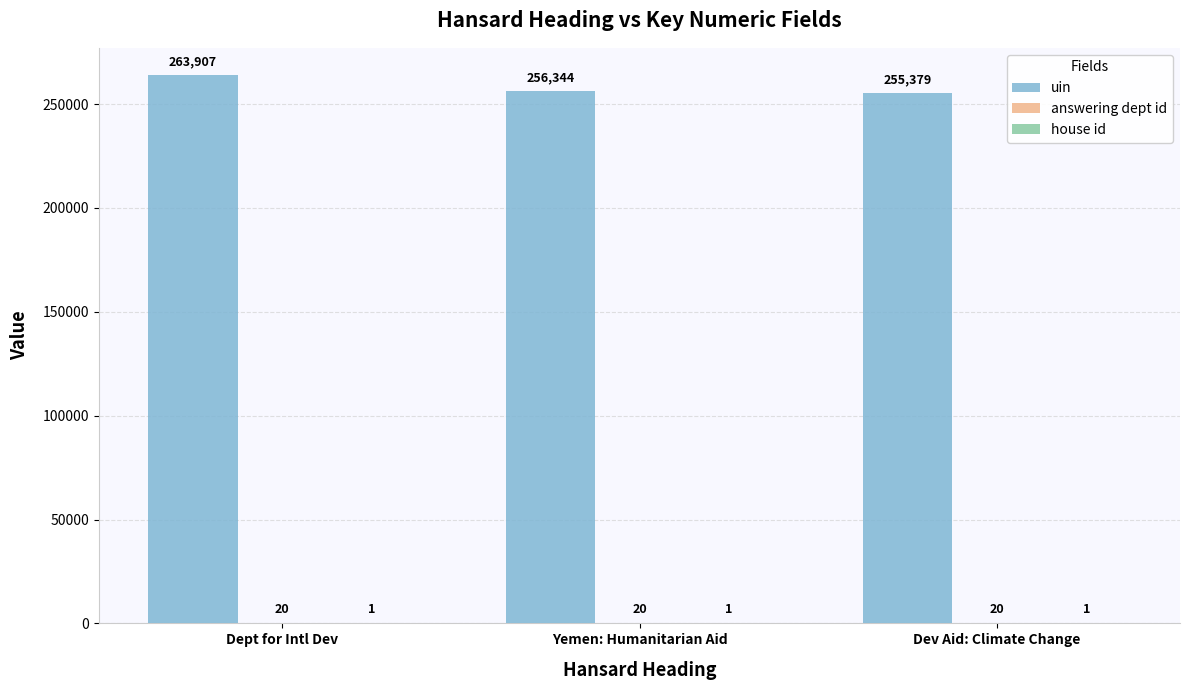

Which category has the highest value in the uin series?

Dept for Intl Dev